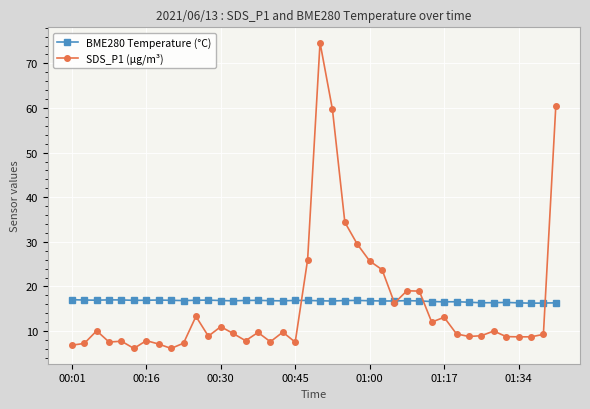

Which series has the largest range (max minus min)?

SDS_P1 (µg/m³)